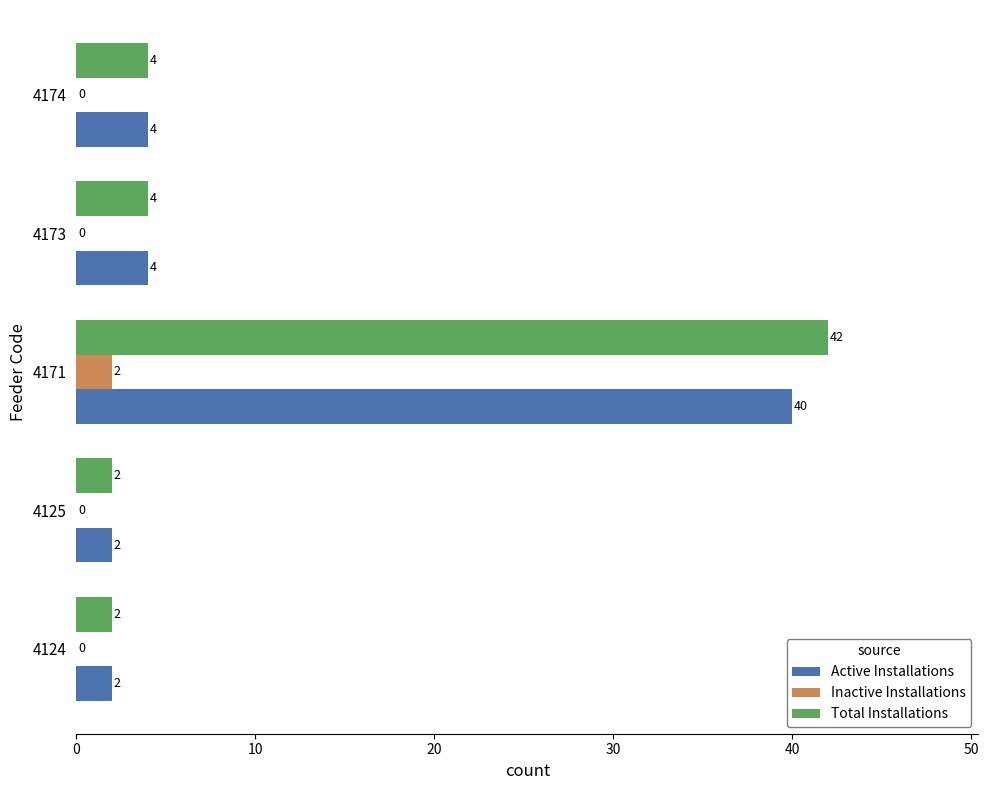

The value of Total Installations at 4173 is 4. True or false?

True